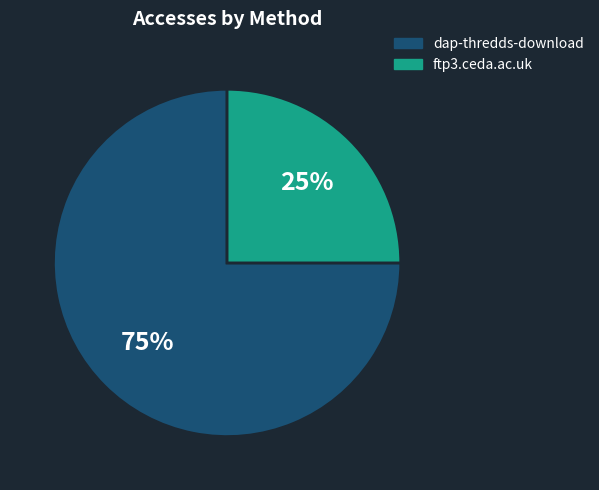

What is the smallest slice in the pie chart?

ftp3.ceda.ac.uk